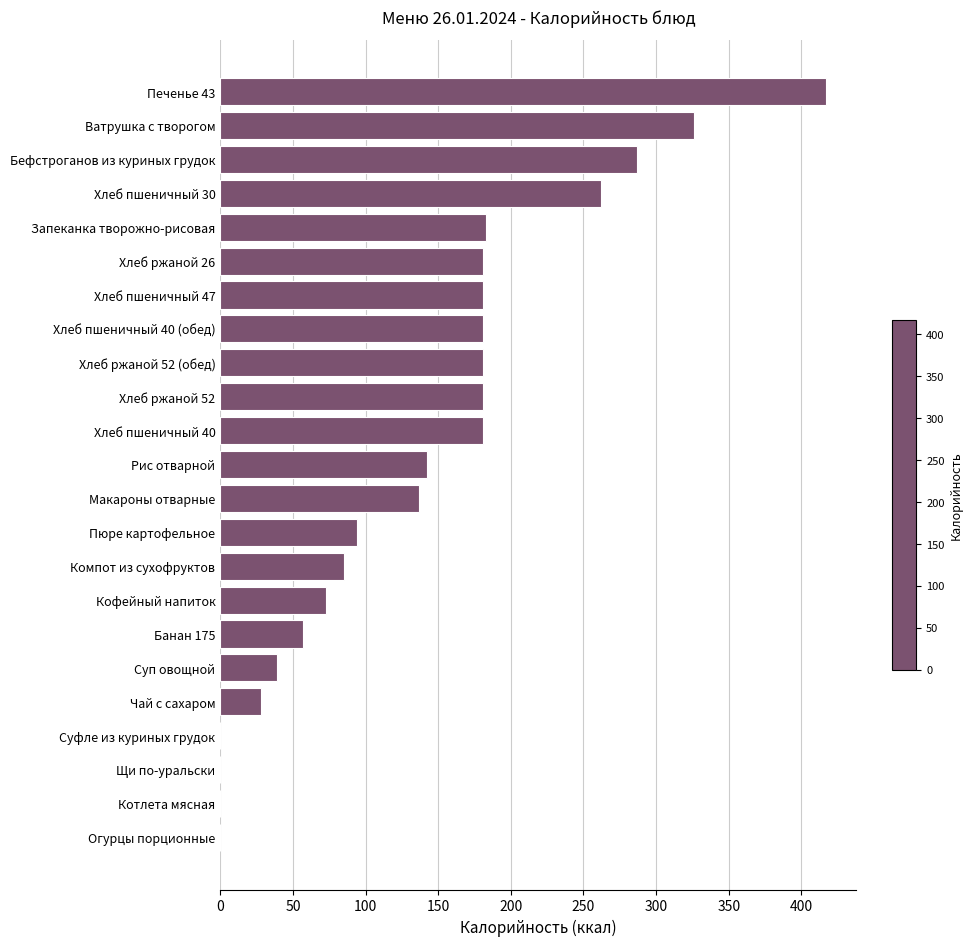

Reading top to bottom, transcribe all the data shown in this chart.

Печенье 43=417	Ватрушка с творогом=326	Бефстроганов из куриных грудок=287	Хлеб пшеничный 30=262	Запеканка творожно-рисовая=183	Хлеб ржаной 26=181	Хлеб пшеничный 47=181	Хлеб пшеничный 40 (обед)=181	Хлеб ржаной 52 (обед)=181	Хлеб ржаной 52=181	Хлеб пшеничный 40=181	Рис отварной=142	Макароны отварные=137	Пюре картофельное=94	Компот из сухофруктов=85	Кофейный напиток=73	Банан 175=57	Суп овощной=39	Чай с сахаром=28	Суфле из куриных грудок=0	Щи по-уральски=0	Котлета мясная=0	Огурцы порционные=0